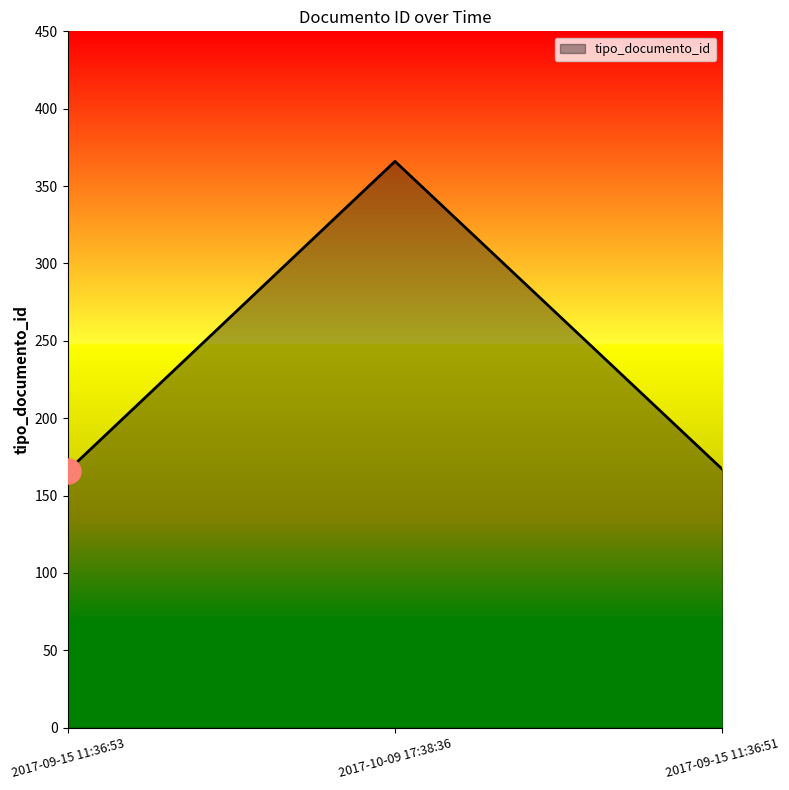

Which label corresponds to the largest value in the chart?

2017-10-09 17:38:36